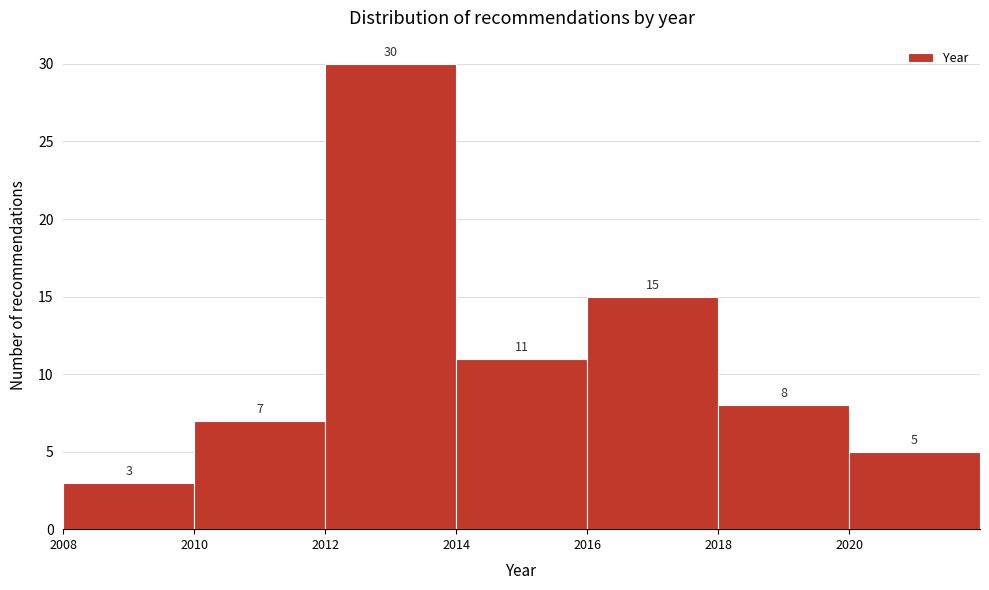

Reading left to right, transcribe this chart: for each bar, give the range it covers on the x-axis and its height.

2008 to 2010: 3
2010 to 2012: 7
2012 to 2014: 30
2014 to 2016: 11
2016 to 2018: 15
2018 to 2020: 8
2020 to 2022: 5